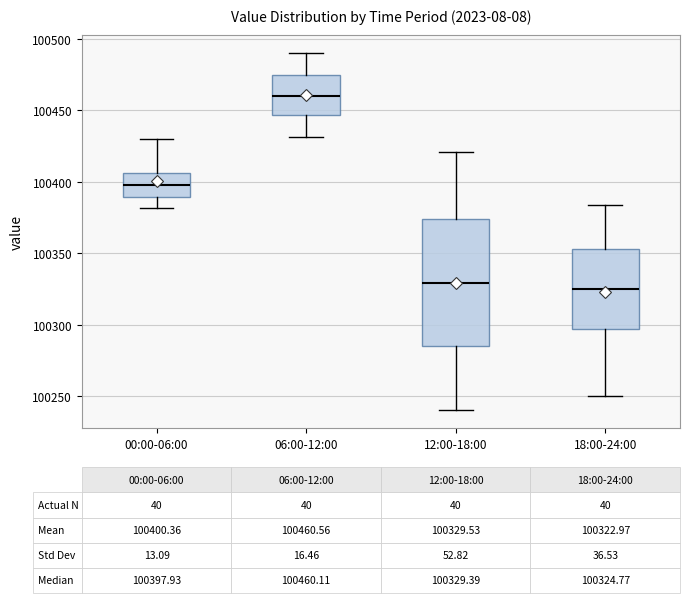

Which box's median line is the highest?

06:00-12:00